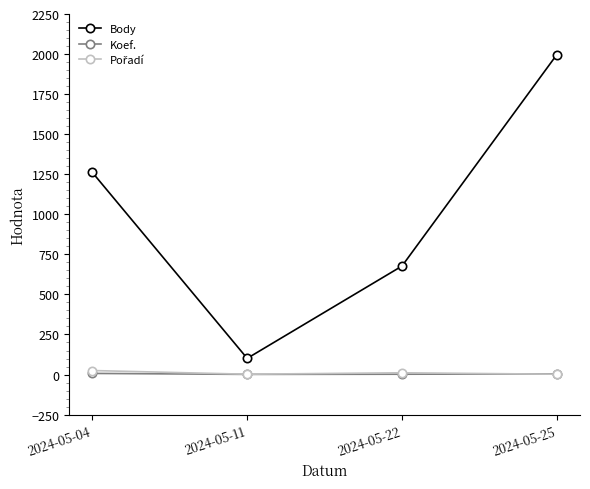

In Koef., how many points are lower than both neighbors (excluding endpoints)?

1